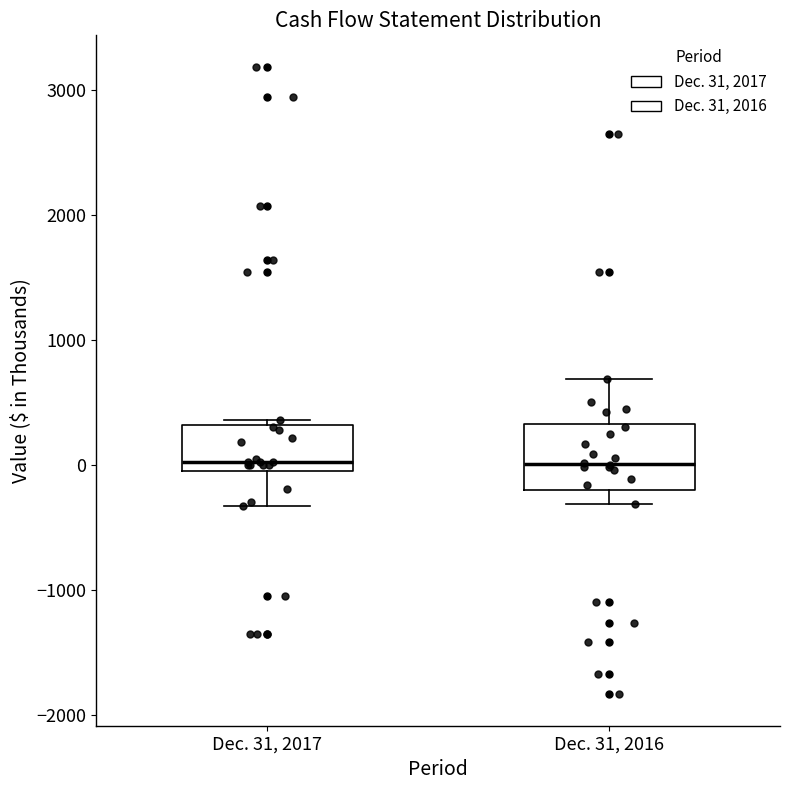

Reading left to right, read every box against the y-axis: the position of its median line, the range the box covers, and the ends of its whiskers. The values are not printed on the chart, so give them approximately, as read against the axis.

Dec. 31, 2017: median 0 (just above the box's lower edge), box 0 to 300, whiskers -300 to 400
Dec. 31, 2016: median 0, box -200 to 300, whiskers -300 to 700